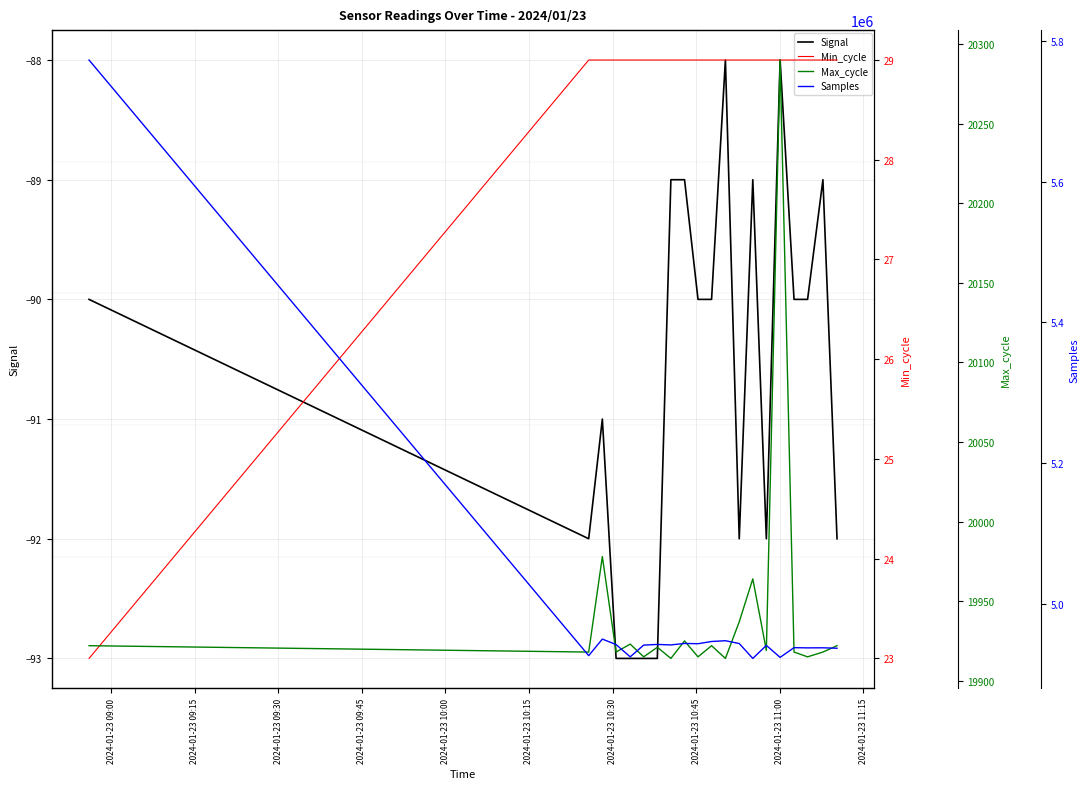

True or false: Min_cycle and Max_cycle intersect in this chart.

False